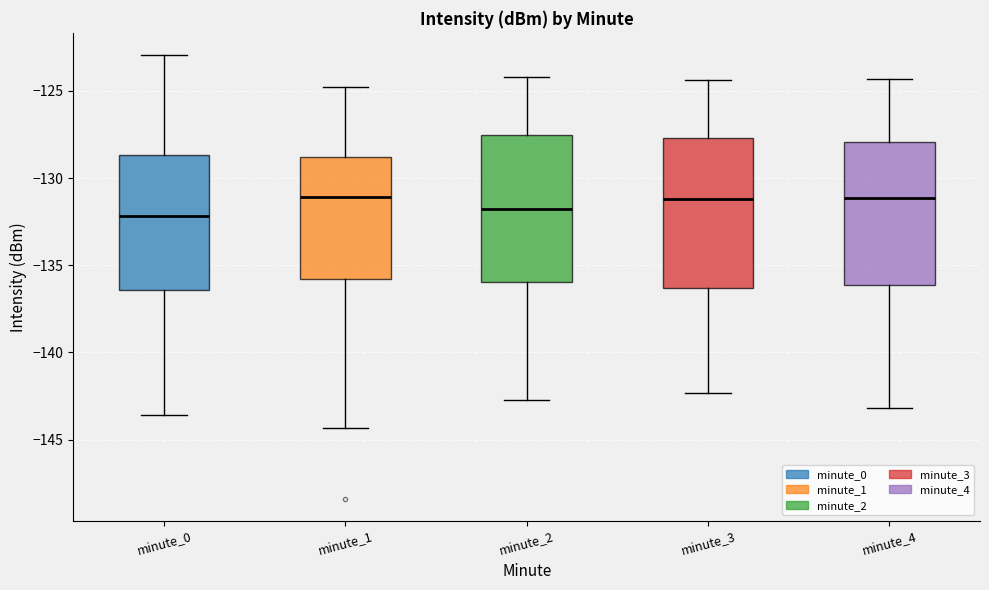

Reading left to right, read every box against the y-axis: the position of its median line, the range the box covers, and the ends of its whiskers. The values are not printed on the chart, so give them approximately, as read against the axis.

minute_0: median -132.0, box -136.5 to -128.5, whiskers -143.5 to -123.0
minute_1: median -131.0, box -136.0 to -129.0, whiskers -144.5 to -125.0
minute_2: median -131.5, box -136.0 to -127.5, whiskers -142.5 to -124.0
minute_3: median -131.0, box -136.5 to -127.5, whiskers -142.5 to -124.5
minute_4: median -131.0, box -136.0 to -128.0, whiskers -143.0 to -124.5